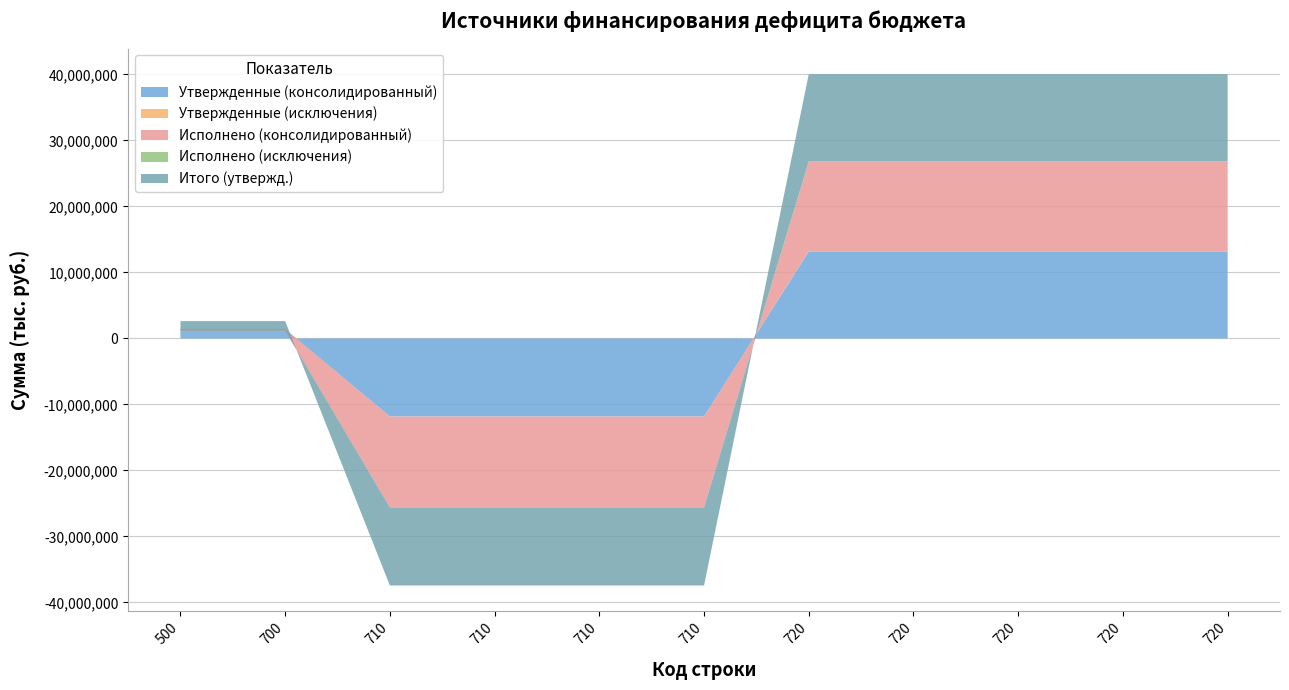

Reading left to right, extract all data points from this chart.

Утвержденные (консолидированный): 500=1378660.0	700=1378660.0	710=-11824900.0	710=-11824900.0	710=-11824900.0	710=-11824900.0	720=13203560.0	720=13203560.0	720=13203560.0	720=13203560.0	720=13203560.0
Утвержденные (исключения): 500=36340.0	700=36340.0	710=-4600.0	710=-4600.0	710=-4600.0	710=-4600.0	720=40940.0	720=40940.0	720=40940.0	720=40940.0	720=40940.0
Исполнено (консолидированный): 500=-232475.5	700=-232475.5	710=-13761191.9	710=-13761191.9	710=-13761191.9	710=-13761191.9	720=13528716.3	720=13528716.3	720=13528716.3	720=13528716.3	720=13528716.3
Исполнено (исключения): 500=36640.0	700=36640.0	710=-4300.0	710=-4300.0	710=-4300.0	710=-4300.0	720=40940.0	720=40940.0	720=40940.0	720=40940.0	720=40940.0
Итого (утвержд.): 500=1415000.0	700=1415000.0	710=-11829500.0	710=-11829500.0	710=-11829500.0	710=-11829500.0	720=13244500.0	720=13244500.0	720=13244500.0	720=13244500.0	720=13244500.0